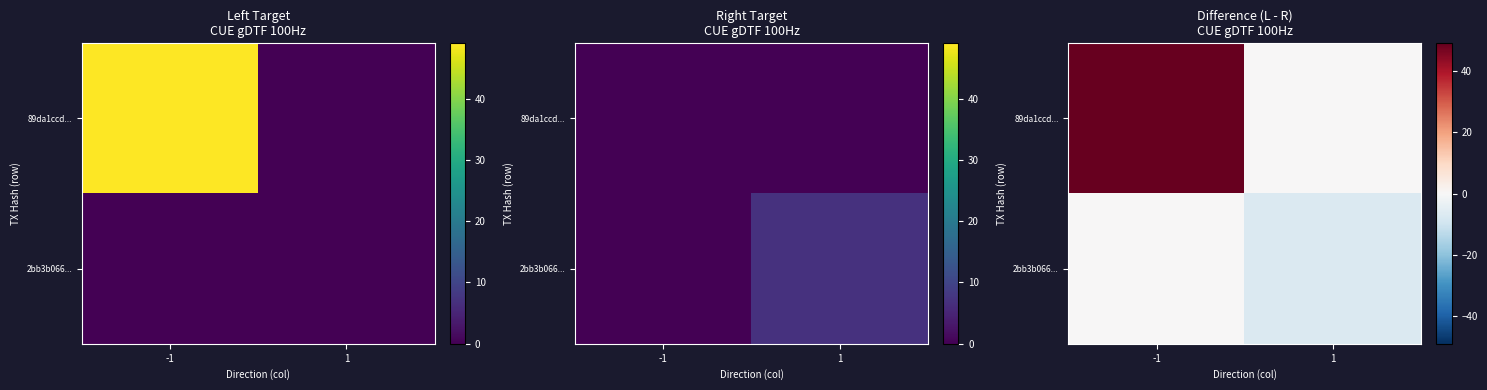

What is the greatest value displayed?

49